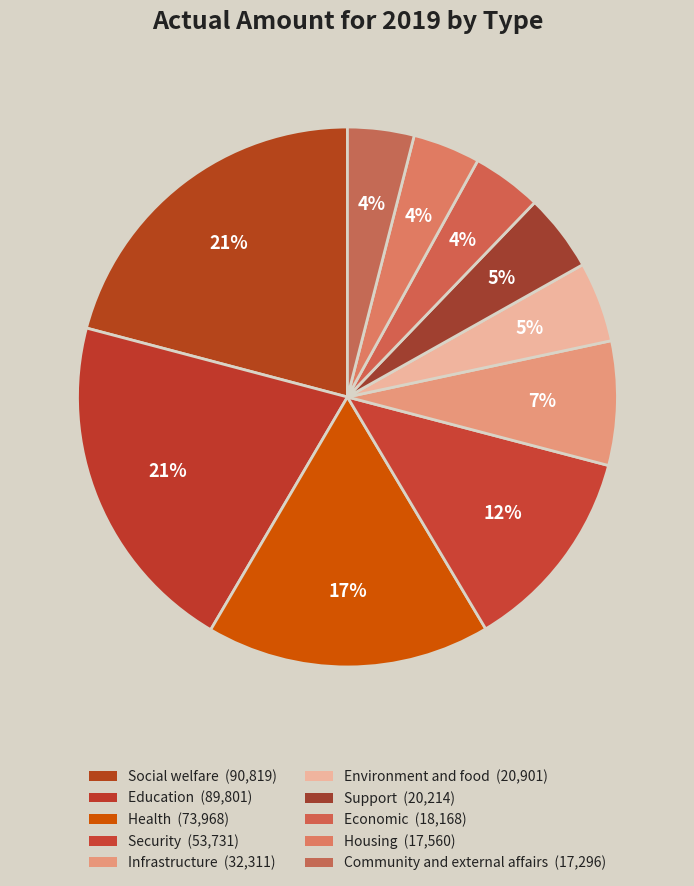

To the nearest percent, what portion does Education represent?

21%